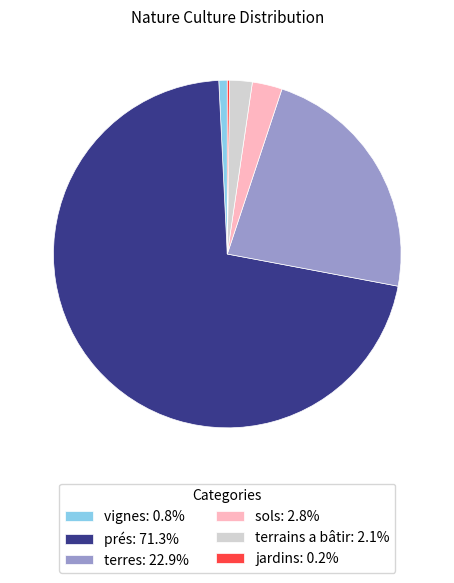

Is there any slice that represents more than half of the pie?

Yes